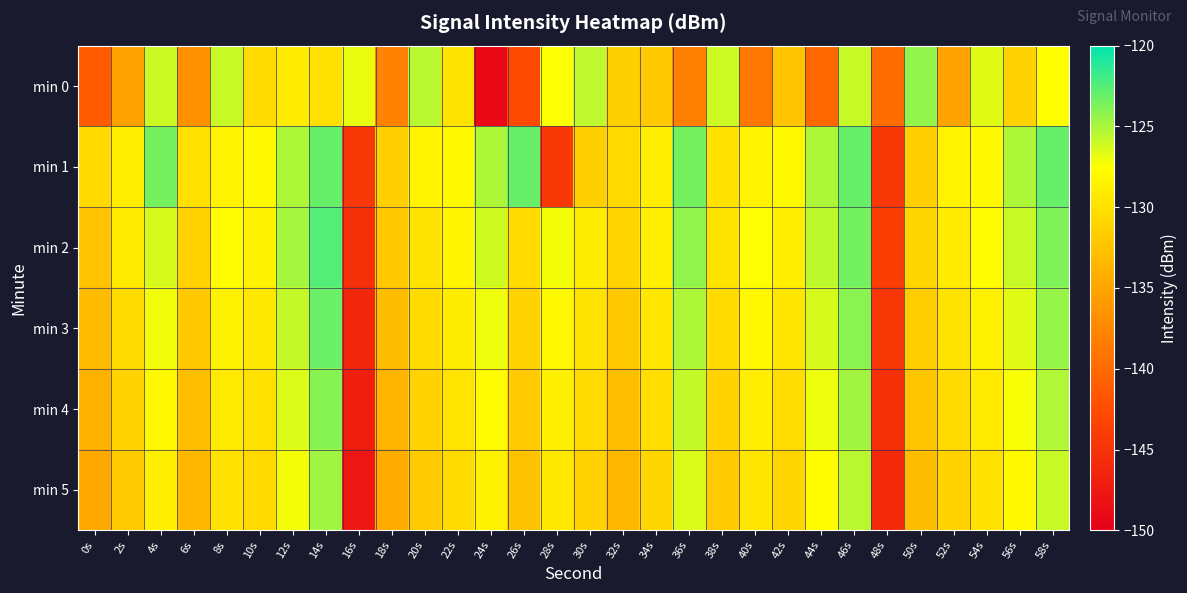

Which series changed the most between 2s and 34s?

min 0